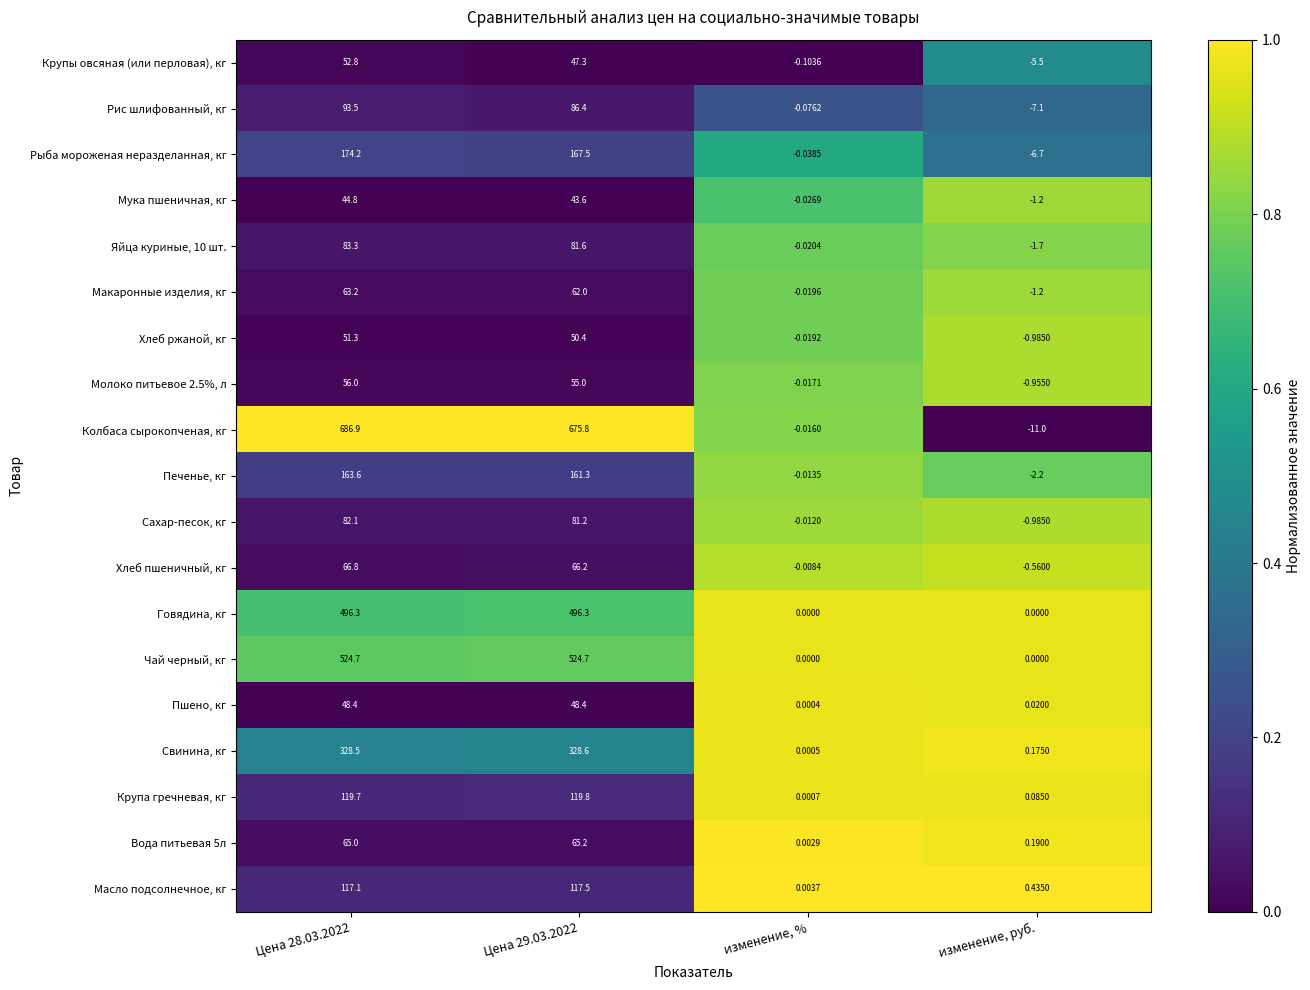

Which series has the widest spread of values?

Колбаса сырокопченая, кг